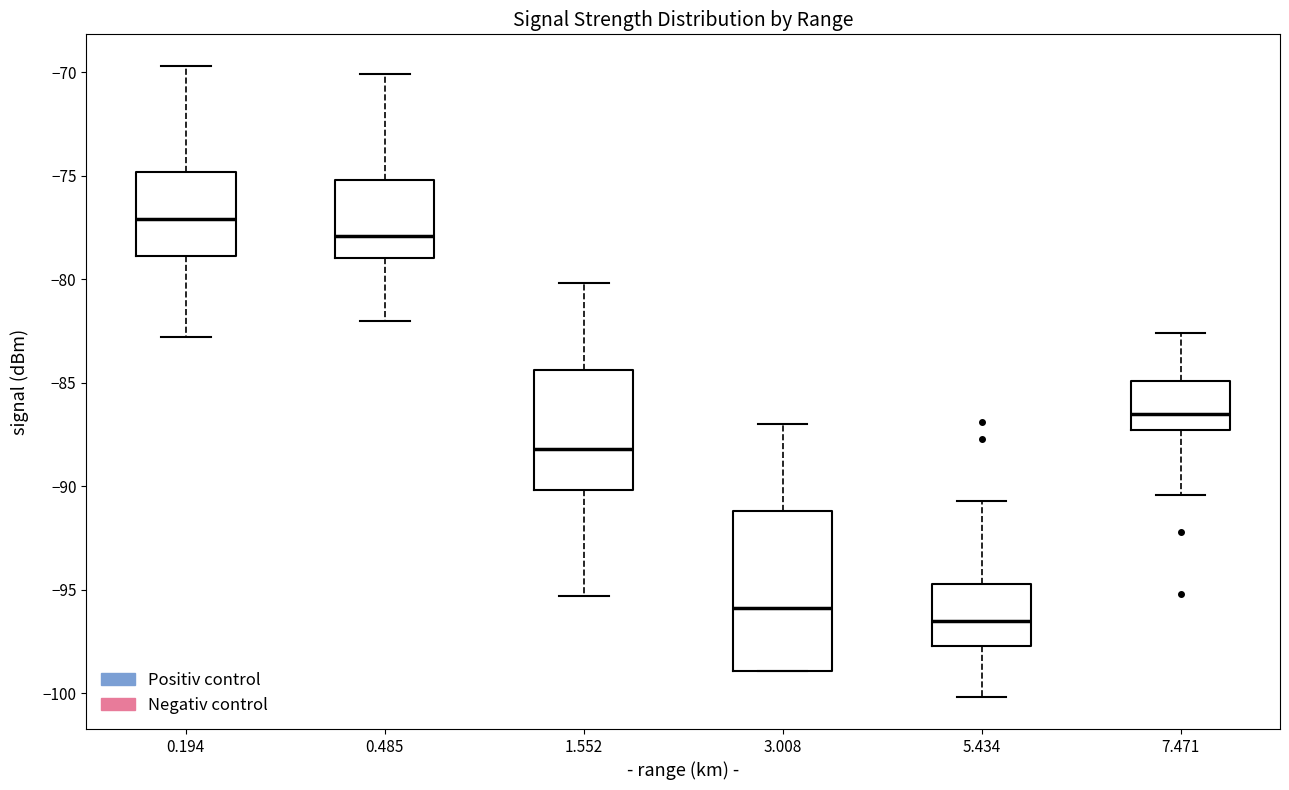

Reading left to right, read every box against the y-axis: the position of its median line, the range the box covers, and the ends of its whiskers. The values are not printed on the chart, so give them approximately, as read against the axis.

0.194: median -77.0, box -79.0 to -75.0, whiskers -83.0 to -69.5
0.485: median -78.0, box -79.0 to -75.0, whiskers -82.0 to -70.0
1.552: median -88.0, box -90.0 to -84.5, whiskers -95.5 to -80.0
3.008: median -96.0, box -99.0 to -91.0, whiskers -99.0 to -87.0
5.434: median -96.5, box -97.5 to -94.5, whiskers -100.0 to -90.5
7.471: median -86.5, box -87.5 to -85.0, whiskers -90.5 to -82.5